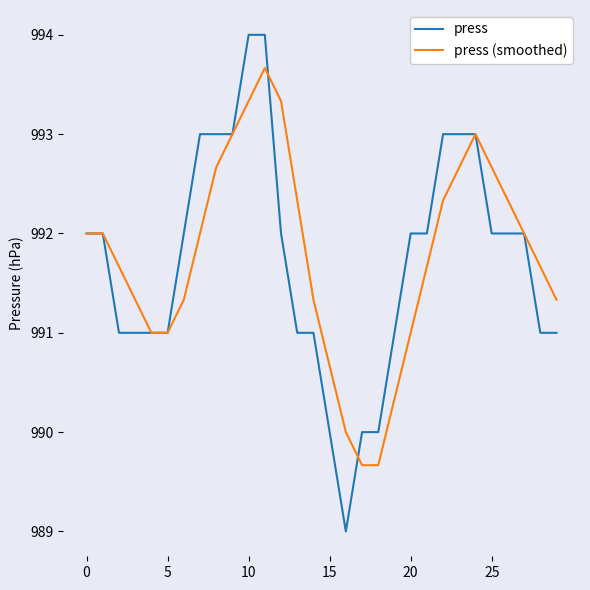

What are all the series names shown in the legend?

press, press (smoothed)